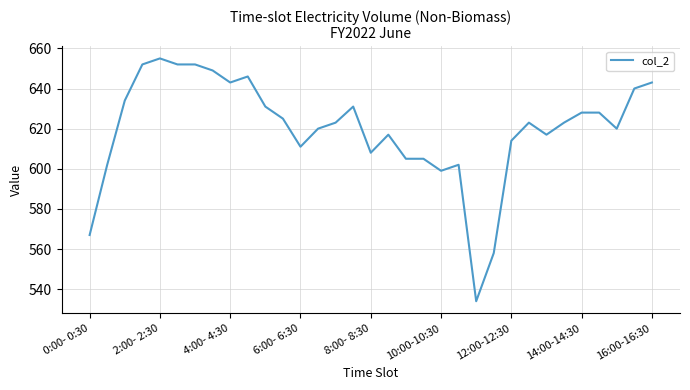

What is the maximum value shown in the chart?

655